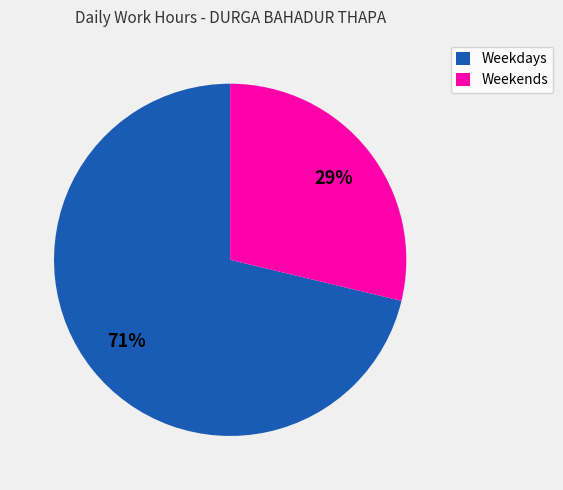

To the nearest percent, what is the combined percentage of Weekdays and Weekends?

100%